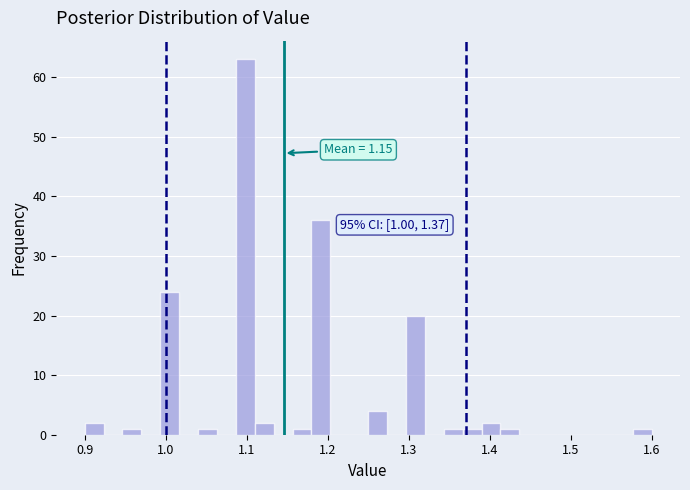

Around what value on the x-axis is the tallest bar? Give the approximate position of its centre, as read against the axis.

1.10